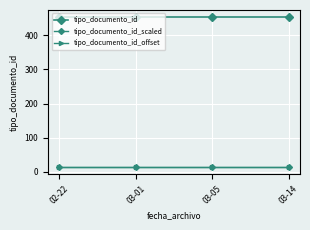

Does the chart have visible grid lines?

Yes